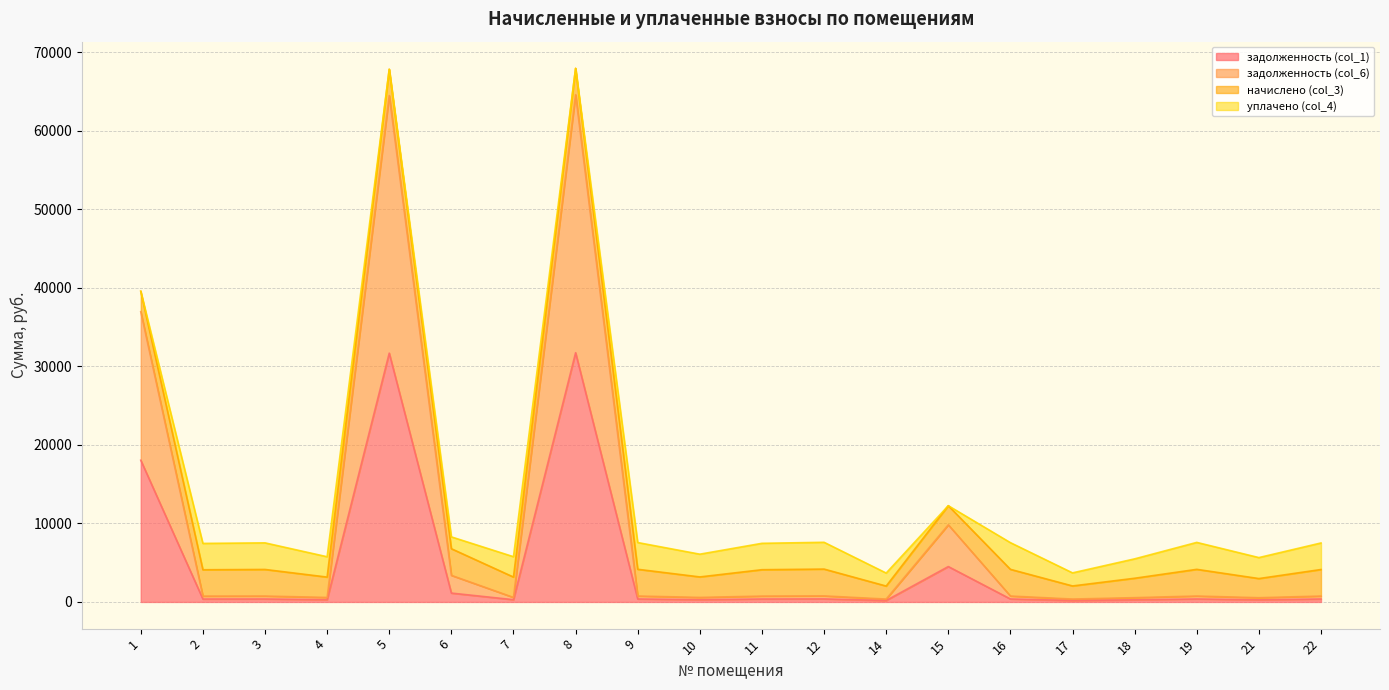

True or false: задолженность (col_1) and задолженность (col_6) cross at least once.

False